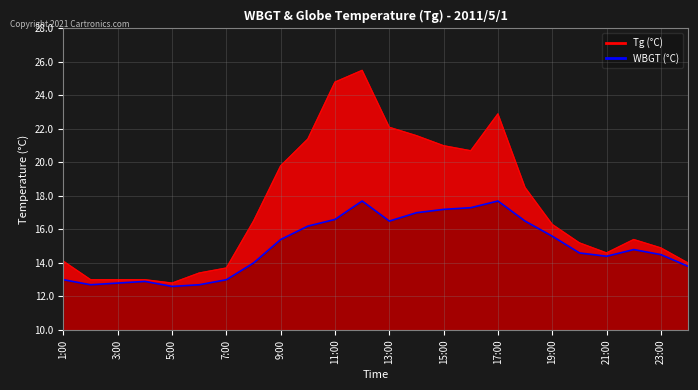

Rank the series by their average value, from lowest to highest.

WBGT, Tg